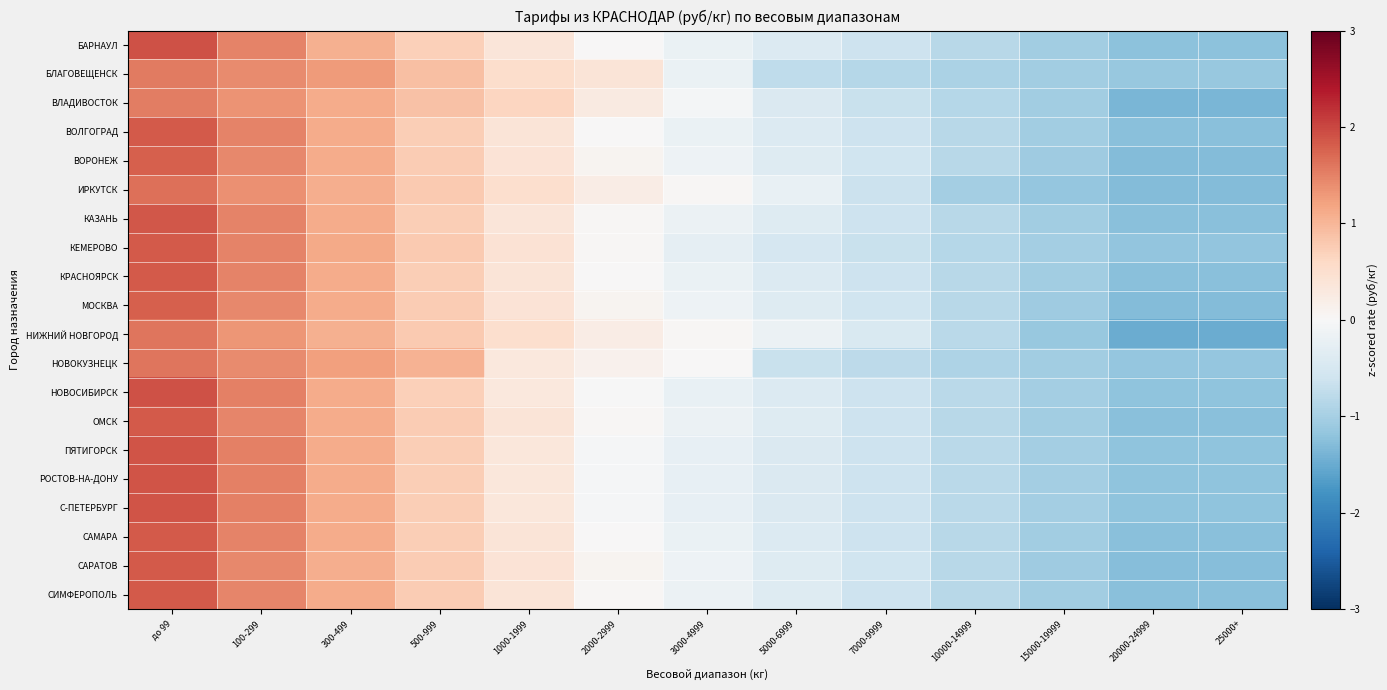

At which category is the sum across all series the highest?

до 99